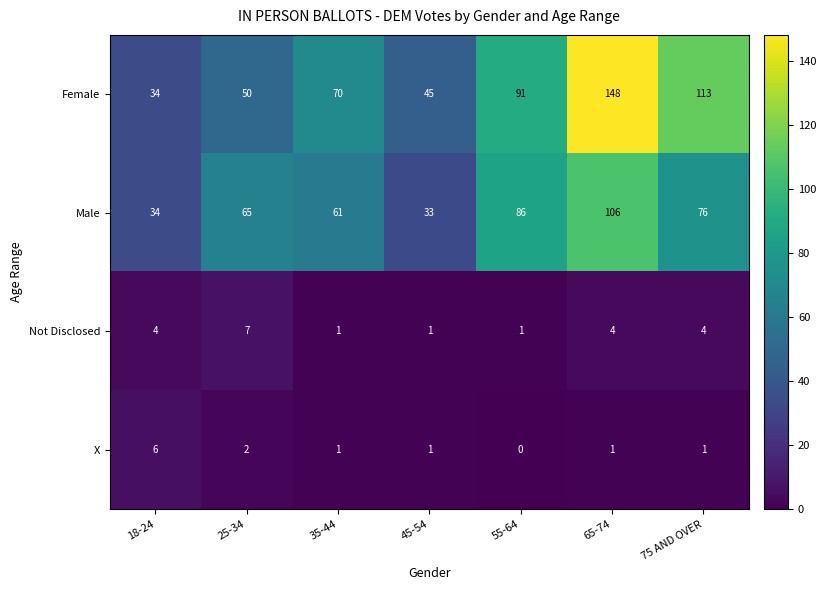

Reading left to right, extract all data points from this chart.

Female: 34	50	70	45	91	148	113
Male: 34	65	61	33	86	106	76
Not Disclosed: 4	7	1	1	1	4	4
X: 6	2	1	1	0	1	1